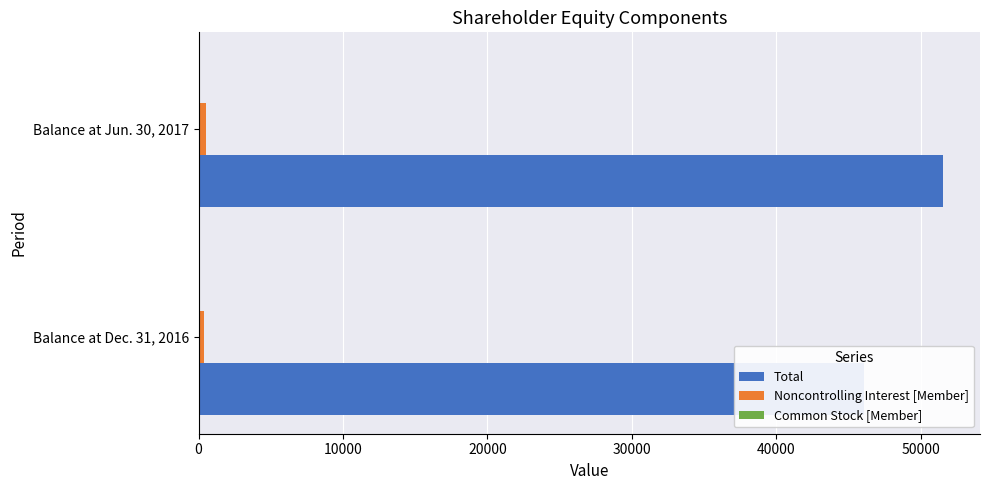

What is the sum of all Total values?

97594.0